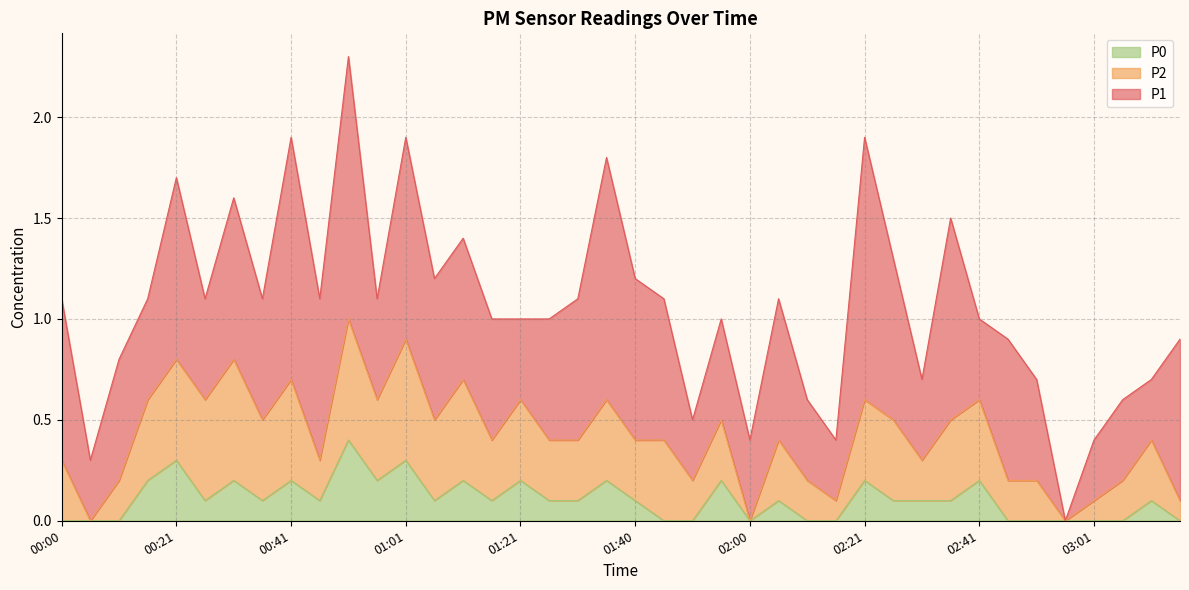

At which category is the sum across all series the highest?

00:50